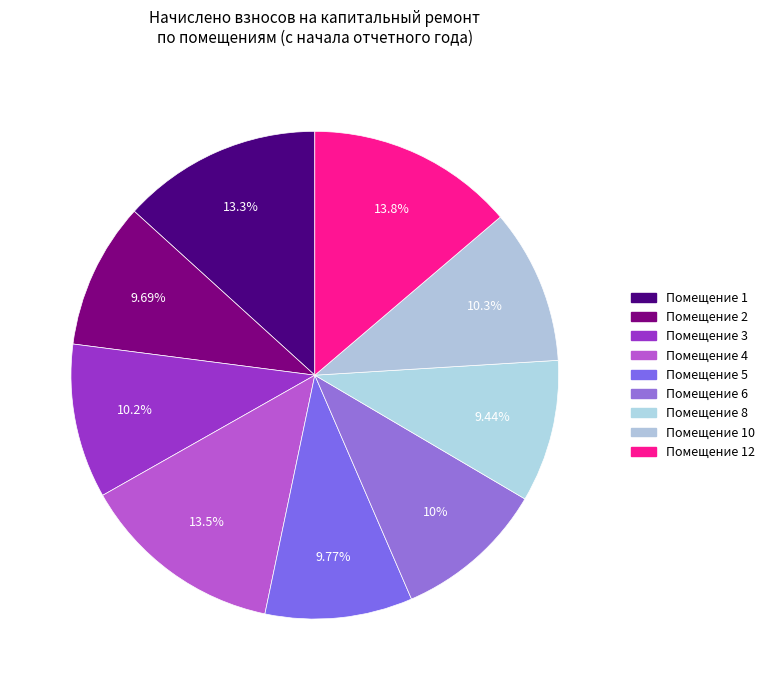

Count the number of slices in the pie.

9